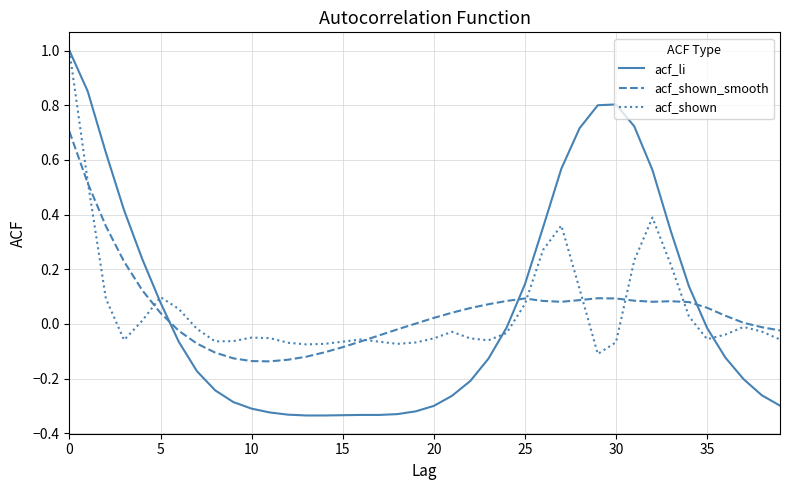

How many times do acf_li and acf_shown_smooth cross each other?

3